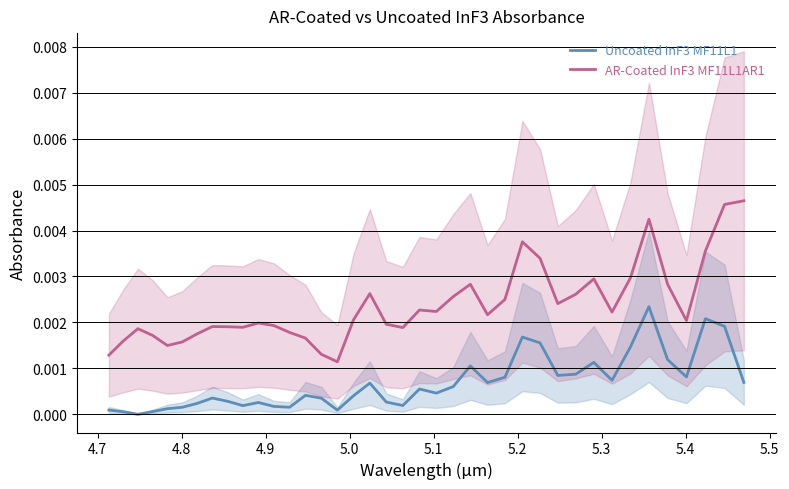

How many lines are shown in the chart?

2